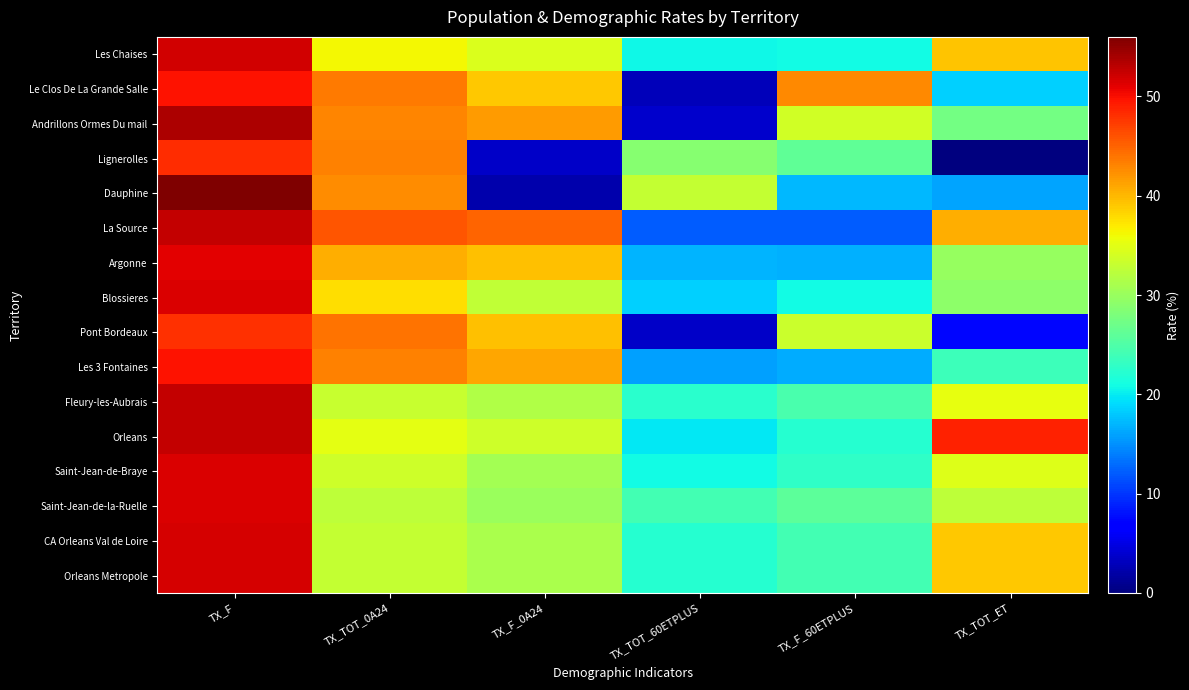

Between TX_TOT_60ETPLUS and TX_F_0A24, which is larger?

TX_F_0A24